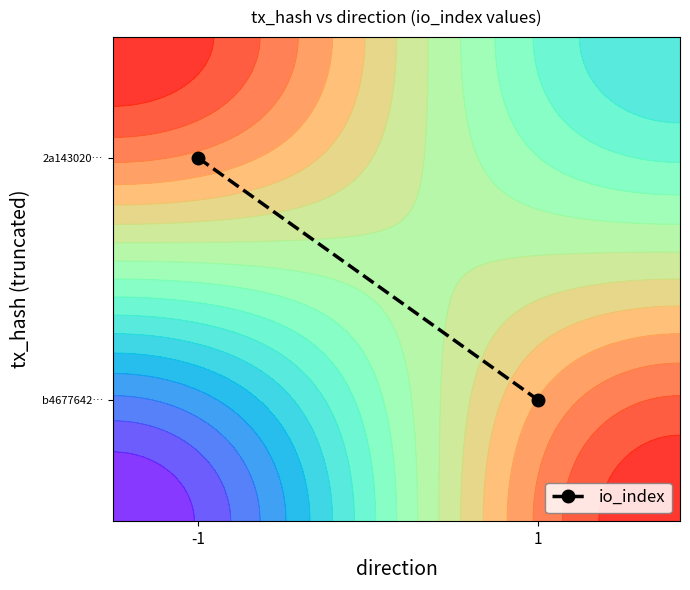

The value at 1 is 0.2. True or false?

True